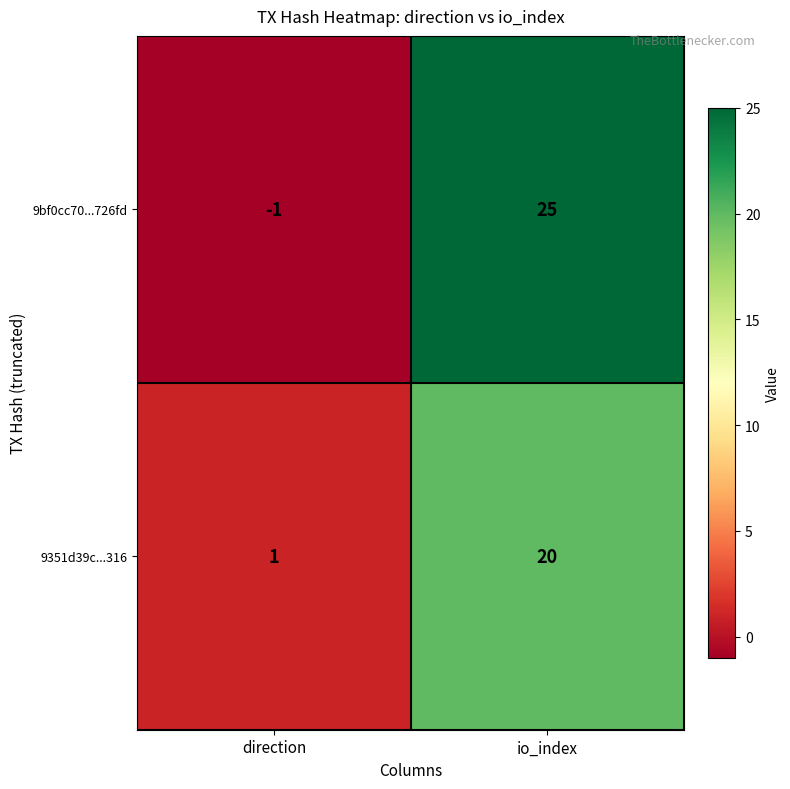

Which category has the highest value in the 9bf0cc70...726fd series?

io_index